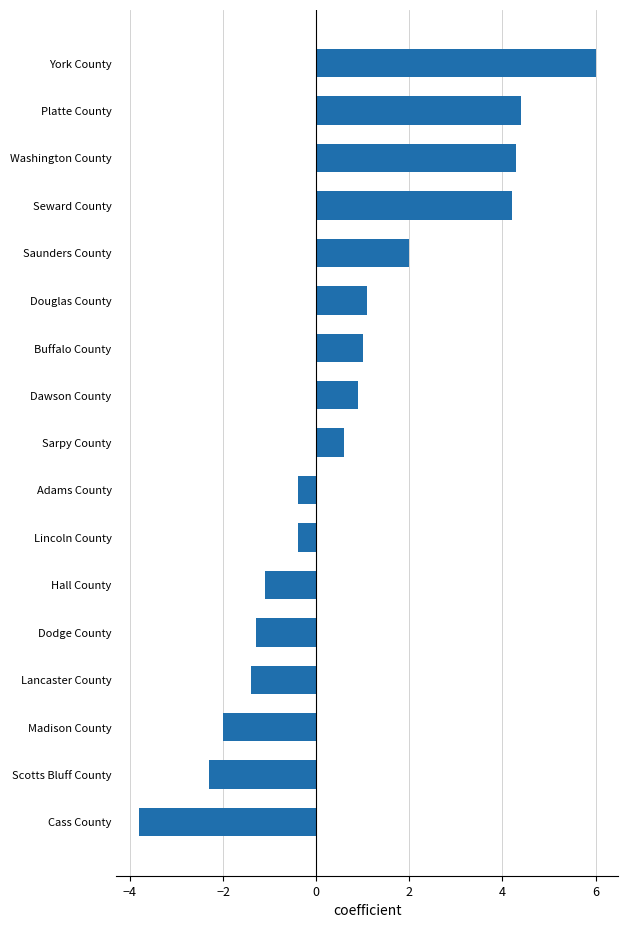

Which label corresponds to the largest value in the chart?

York County